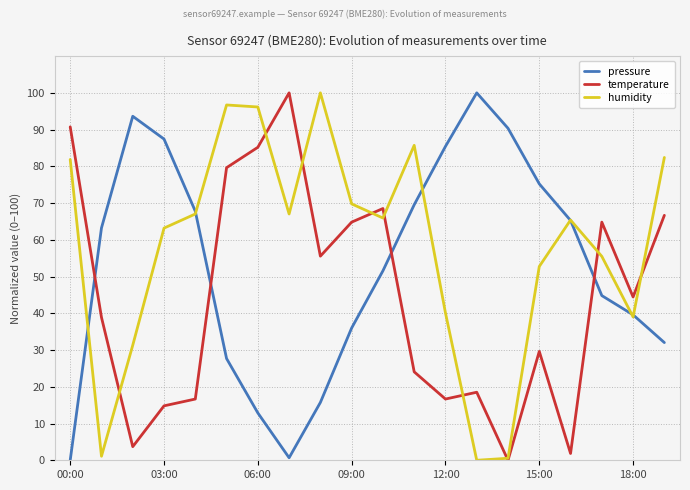

Reading left to right, what are all the values shown in this chart?

pressure: 0.0	63.2	93.6	87.4	67.8	27.7	12.9	0.7	15.7	36.0	51.6	69.5	85.4	100.0	90.4	75.2	65.3	44.8	39.6	32.0
temperature: 90.7	38.9	3.7	14.8	16.7	79.6	85.2	100.0	55.6	64.8	68.5	24.1	16.7	18.5	0.0	29.6	1.9	64.8	44.4	66.7
humidity: 81.9	1.1	31.3	63.2	67.0	96.7	96.2	67.0	100.0	69.8	65.9	85.7	40.1	0.0	0.5	52.7	65.4	55.5	39.0	82.4